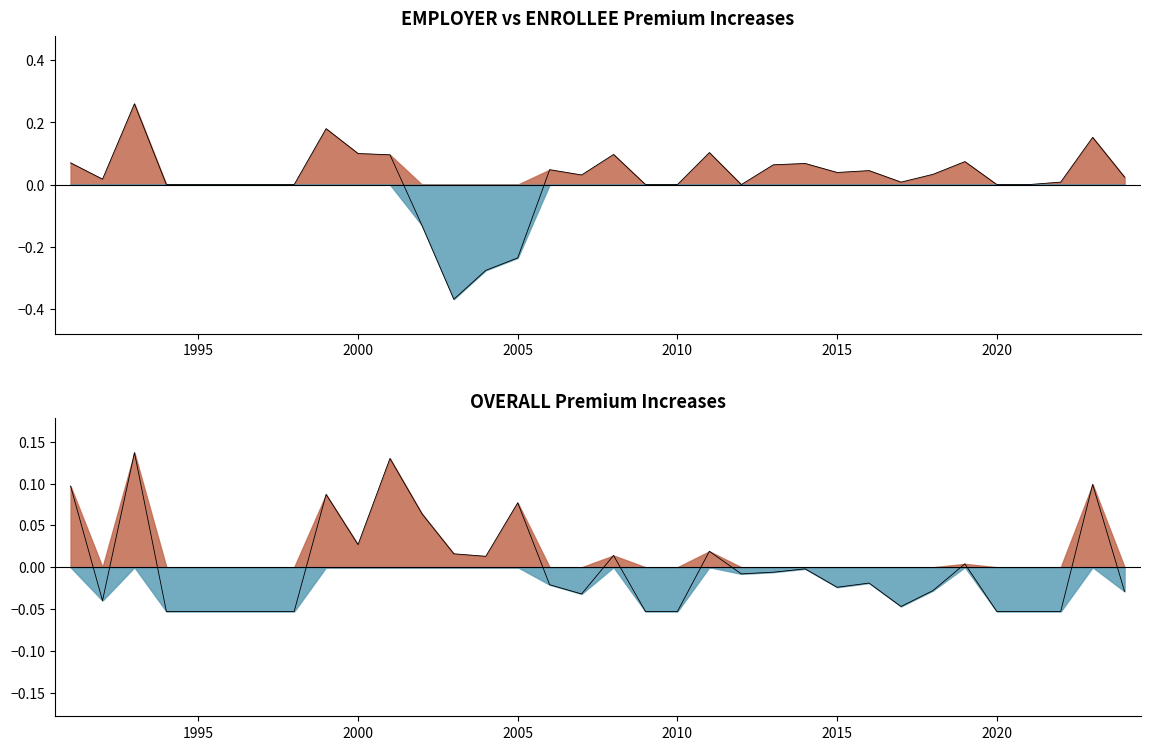

What is the total value across all series at 2018?

0.1